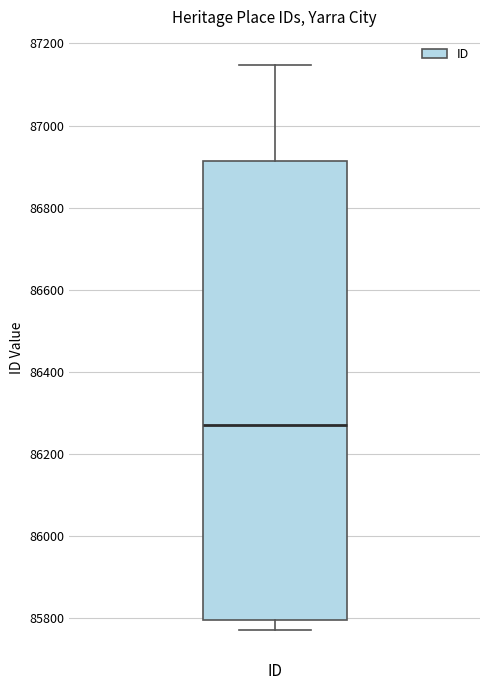

Where is the lower edge of the box for ID on the y-axis? The values are not printed on the chart, so give them approximately, as read against the axis.

85800